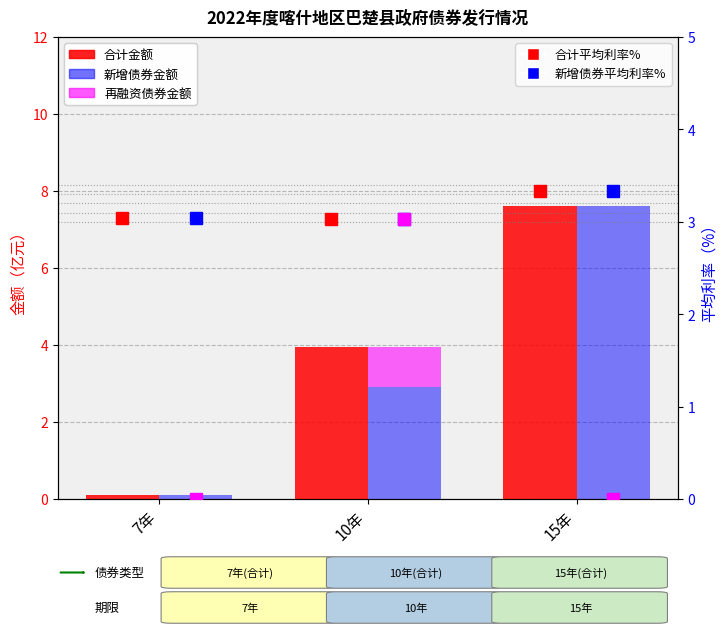

What position from the right is 7年?

3